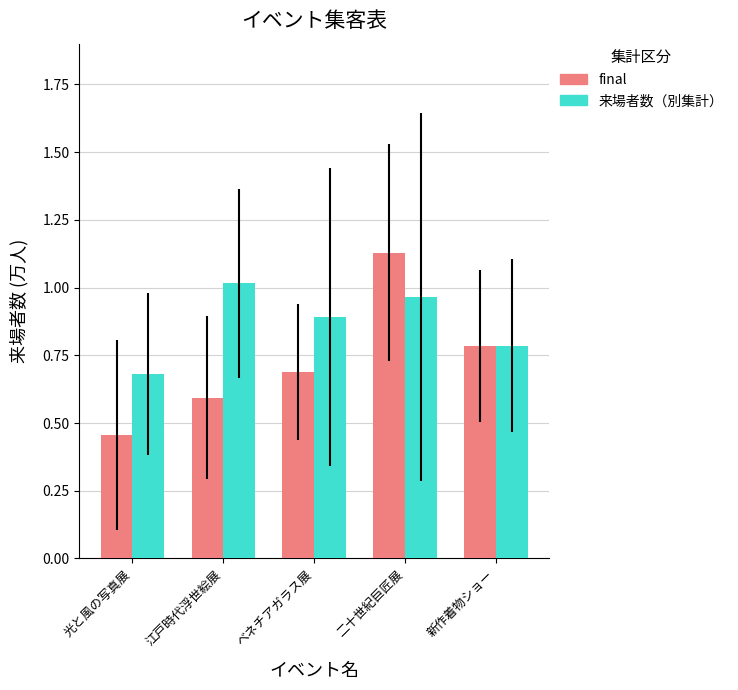

What is the difference between the maximum and minimum values in the 来場者数（別集計） series?

0.3